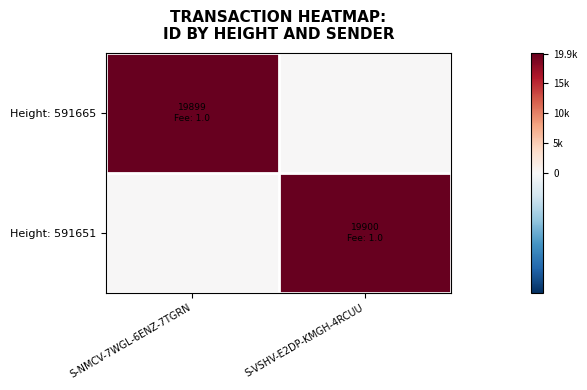

Reading right to left, extract all data points from this chart.

Height: 591665: S-VSHV-E2DP-KMGH-4RCUU=0	S-NMCV-7WGL-6ENZ-7TGRN=19899
Height: 591651: S-VSHV-E2DP-KMGH-4RCUU=19900	S-NMCV-7WGL-6ENZ-7TGRN=0